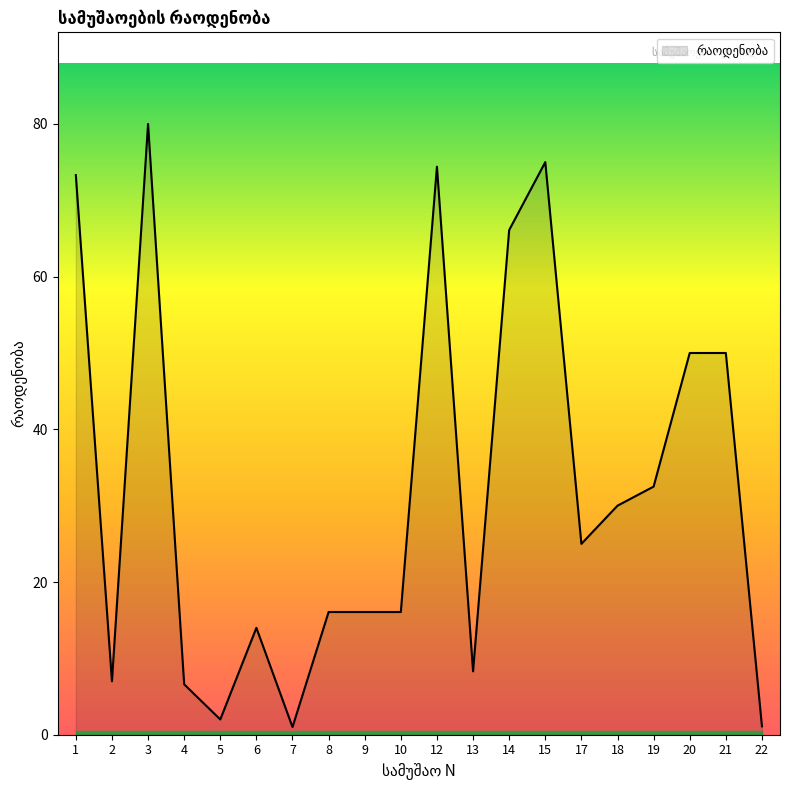

What is the greatest value displayed?

80.0